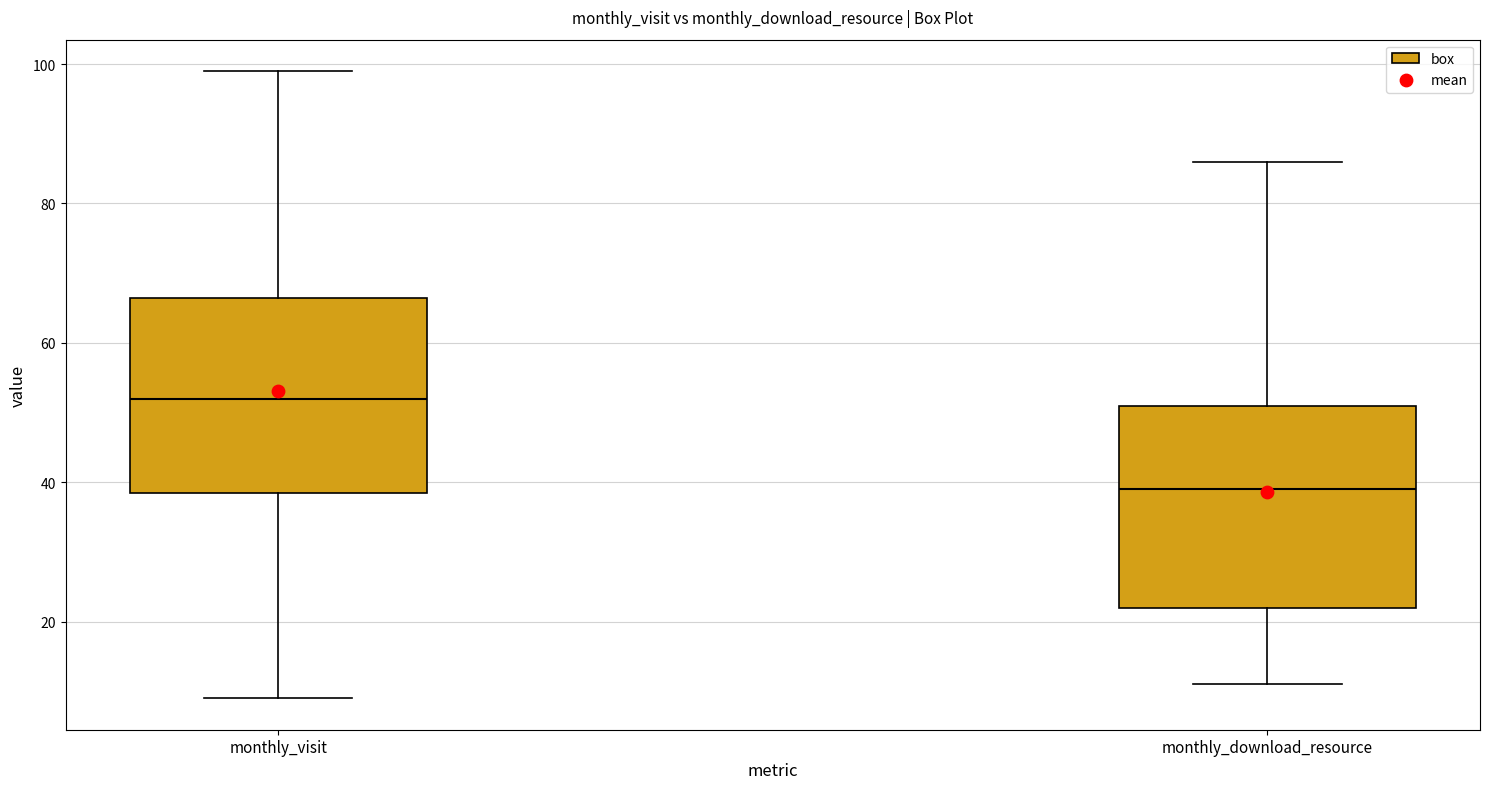

Reading left to right, transcribe this box plot: for each box, give where its median line is, the range the box spans, and where its two whiskers end, as read against the y-axis. The values are not printed on the chart, so give them approximately, as read against the axis.

monthly_visit: median 52, box 38 to 66, whiskers 10 to 100
monthly_download_resource: median 40, box 22 to 52, whiskers 12 to 86